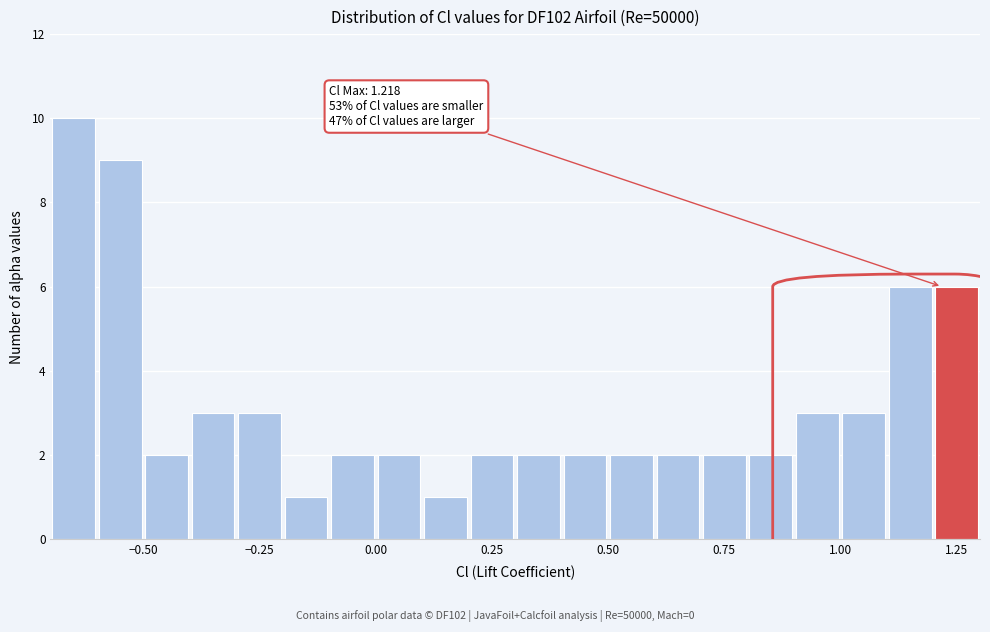

Read against the x-axis, roughly where is the centre of the tallest bar?

-0.65